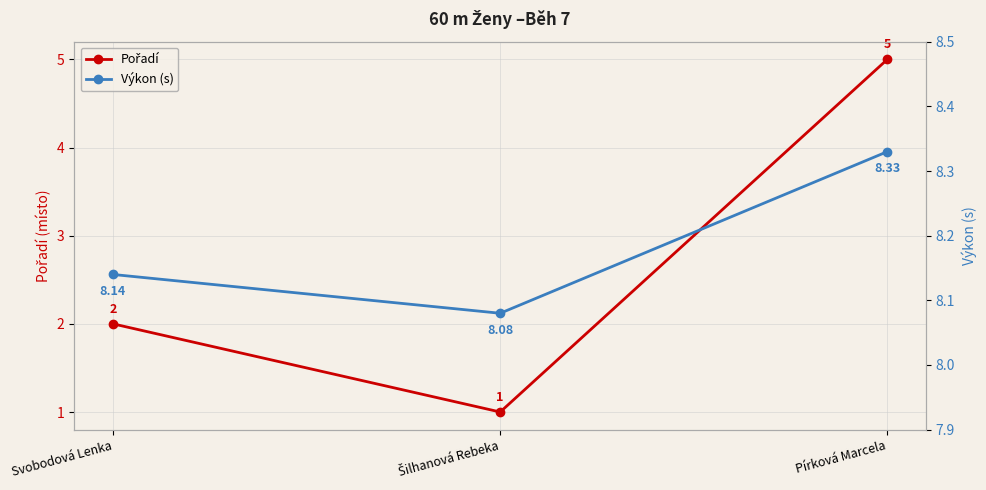

Reading left to right, what are all the values shown in this chart?

Pořadí: Svobodová Lenka=2.0	Šilhanová Rebeka=1.0	Pírková Marcela=5.0
Výkon (s): Svobodová Lenka=8.1	Šilhanová Rebeka=8.1	Pírková Marcela=8.3